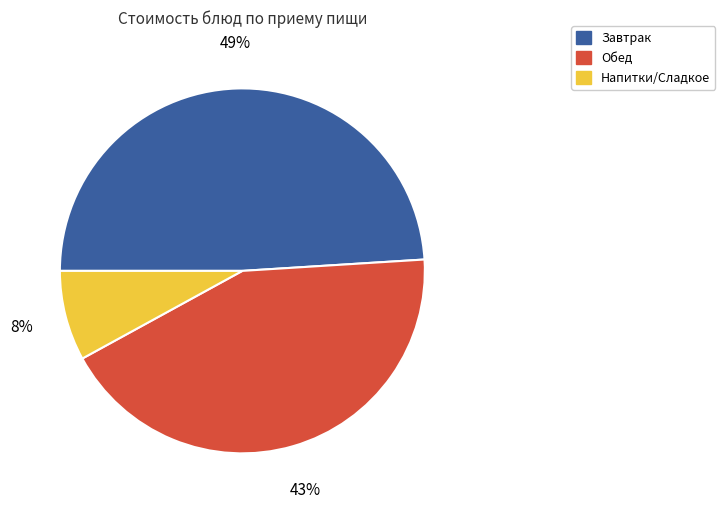

To the nearest percent, what is the combined percentage of Напитки/Сладкое and Завтрак?

57%